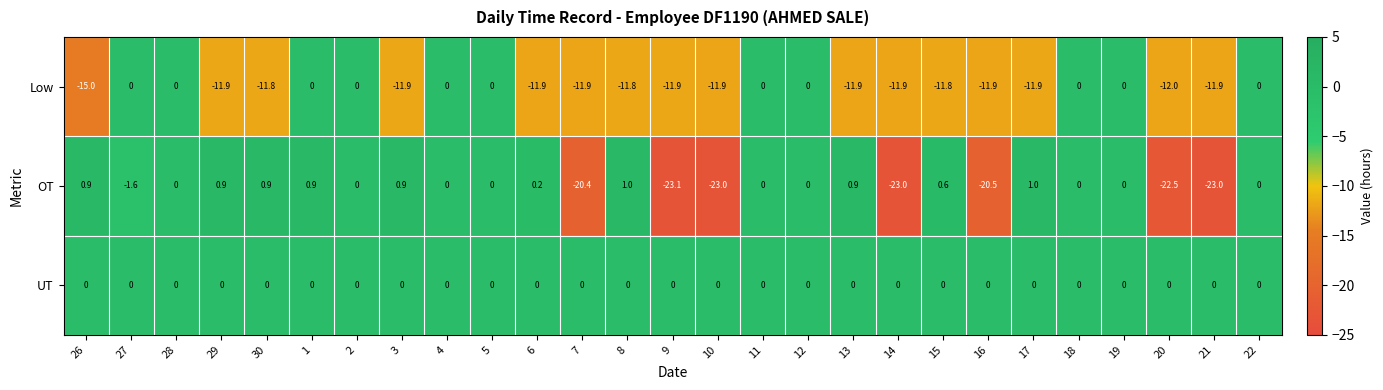

The value of OT at 28 is -9.9. True or false?

False